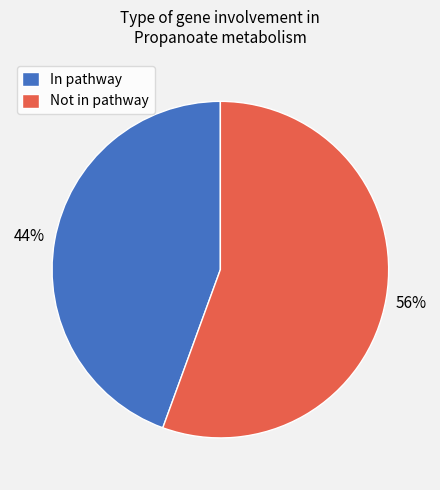

Does any single category account for the majority?

Yes